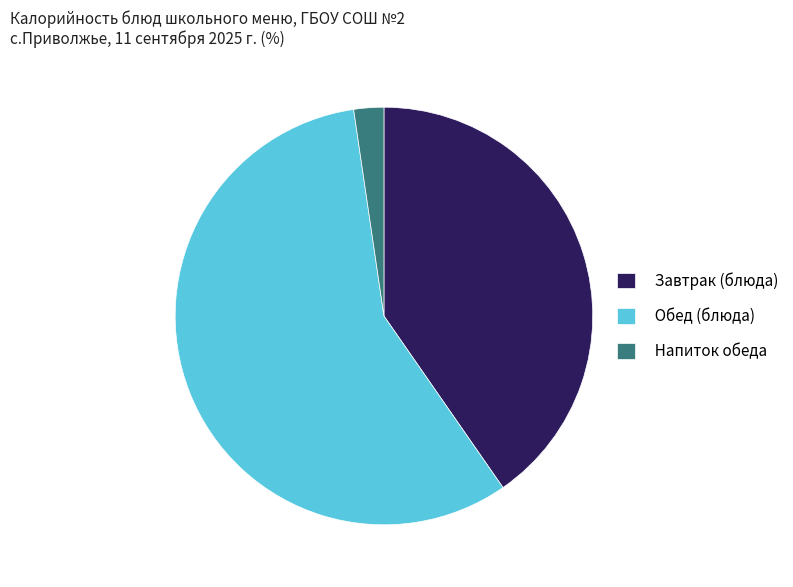

Combined, do Обед (блюда) and Завтрак (блюда) account for over 50%?

Yes